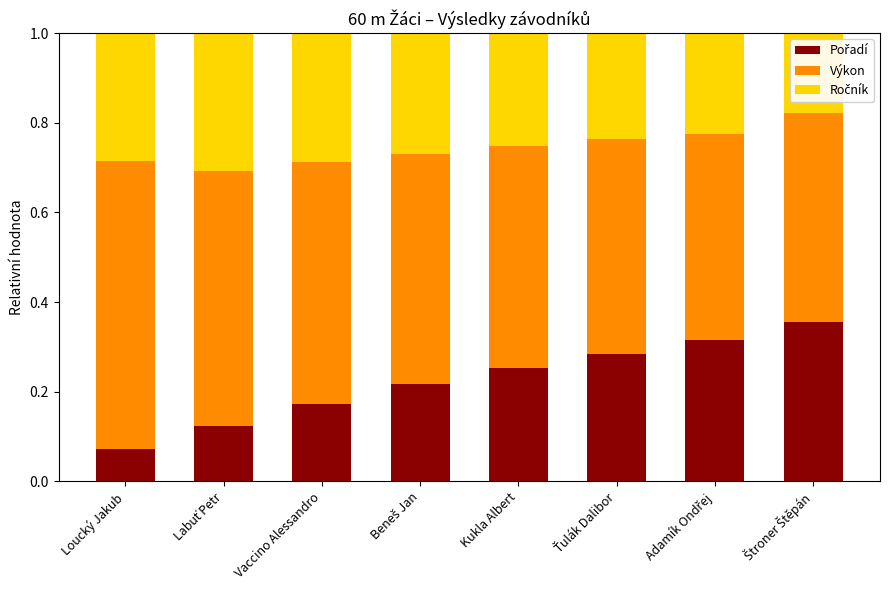

What is the total value across all series at Vaccino Alessandro?

1.0